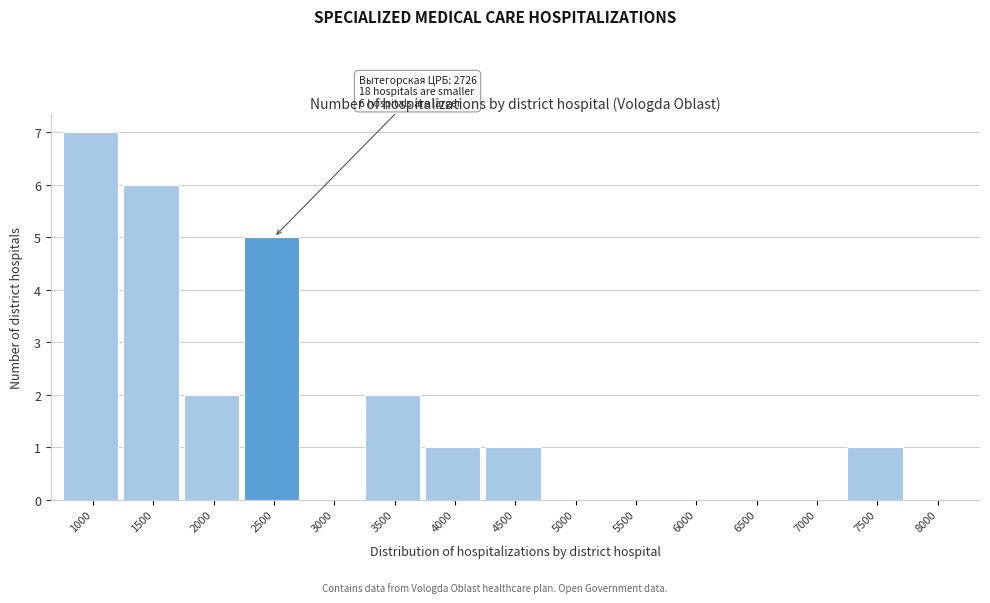

Reading left to right, list all the values displayed in this chart.

1000=7	1500=6	2000=2	2500=5	3000=0	3500=2	4000=1	4500=1	5000=0	5500=0	6000=0	6500=0	7000=0	7500=1	8000=0